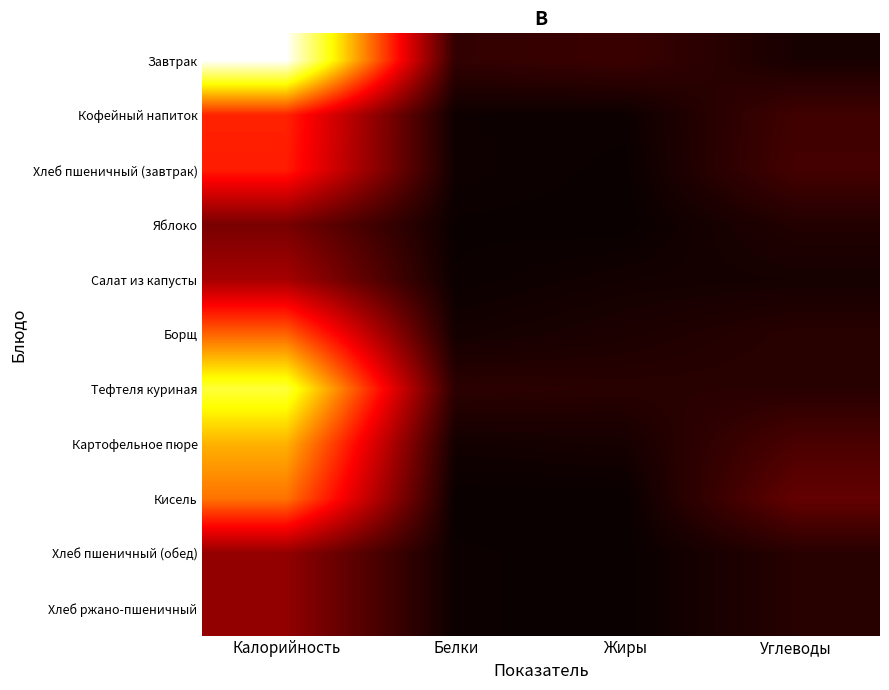

Reading left to right, what are all the values shown in this chart?

Завтрак: Калорийность=237.1	Белки=14.4	Жиры=17.5	Углеводы=5.4
Кофейный напиток: Калорийность=99.0	Белки=1.8	Жиры=1.5	Углеводы=19.5
Хлеб пшеничный (завтрак): Калорийность=96.4	Белки=2.4	Жиры=0.4	Углеводы=20.8
Яблоко: Калорийность=39.3	Белки=0.7	Жиры=0.1	Углеводы=8.9
Салат из капусты: Калорийность=55.4	Белки=1.0	Жиры=3.6	Углеводы=4.6
Борщ: Калорийность=122.0	Белки=4.1	Жиры=6.9	Углеводы=10.8
Тефтеля куриная: Калорийность=190.3	Белки=12.0	Жиры=10.9	Углеводы=11.1
Картофельное пюре: Калорийность=149.5	Белки=3.4	Жиры=4.9	Углеводы=22.9
Кисель: Калорийность=127.2	Белки=0.1	Жиры=0.0	Углеводы=31.7
Хлеб пшеничный (обед): Калорийность=48.2	Белки=1.2	Жиры=0.2	Углеводы=10.4
Хлеб ржано-пшеничный: Калорийность=48.2	Белки=1.2	Жиры=0.2	Углеводы=10.4